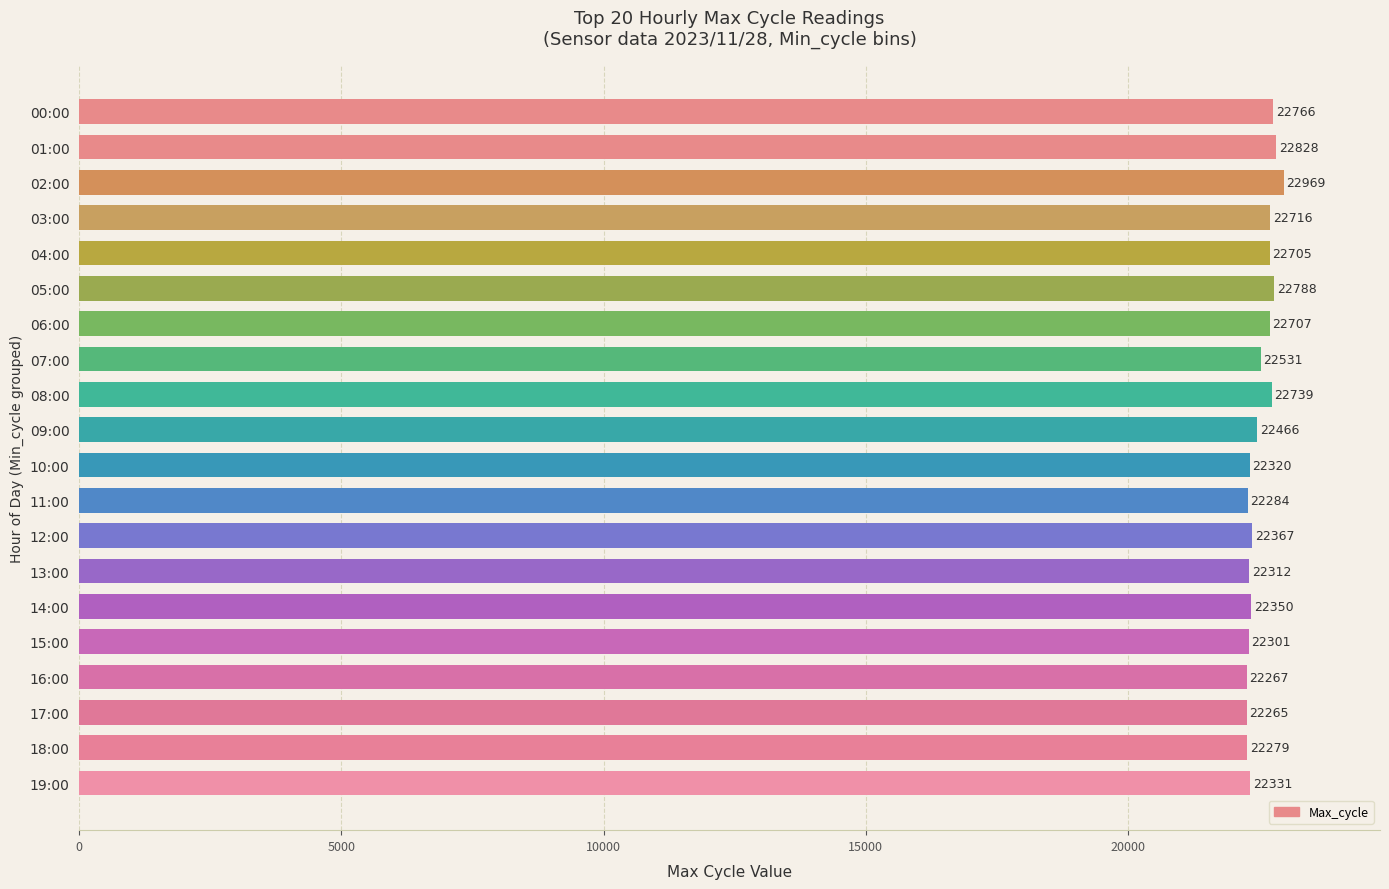

Rank the categories by value from highest to lowest.

02:00, 01:00, 05:00, 00:00, 08:00, 03:00, 06:00, 04:00, 07:00, 09:00, 12:00, 14:00, 19:00, 10:00, 13:00, 15:00, 11:00, 18:00, 16:00, 17:00